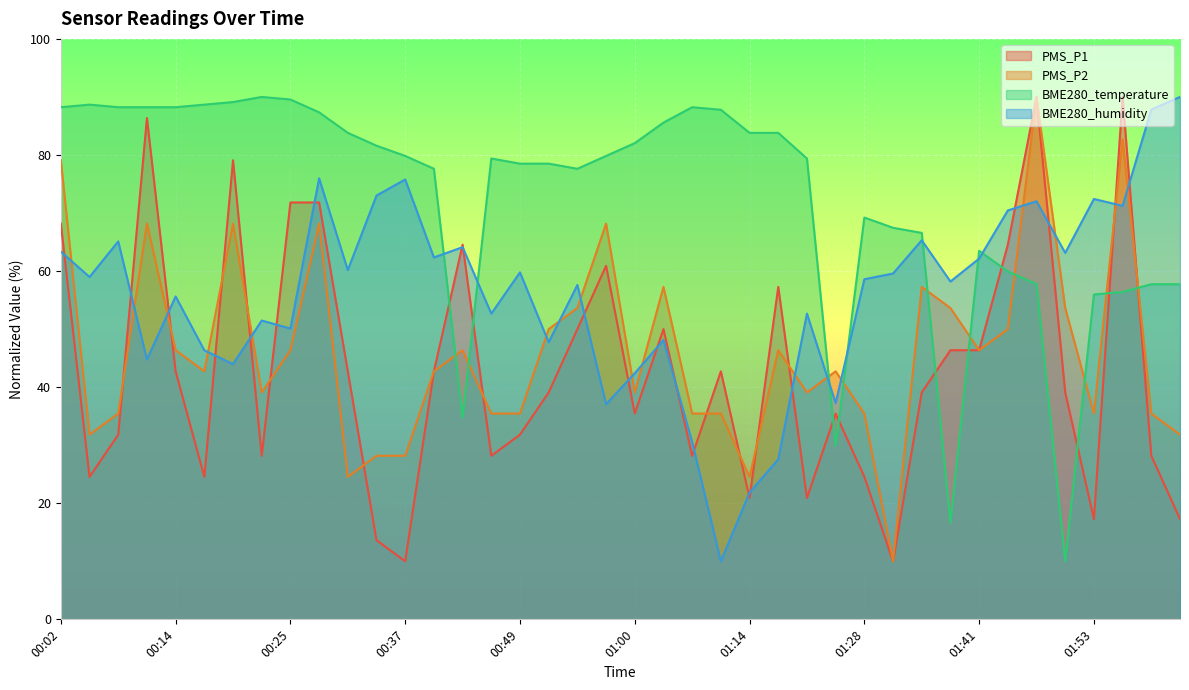

What is the highest value of the BME280_humidity series?

90.0